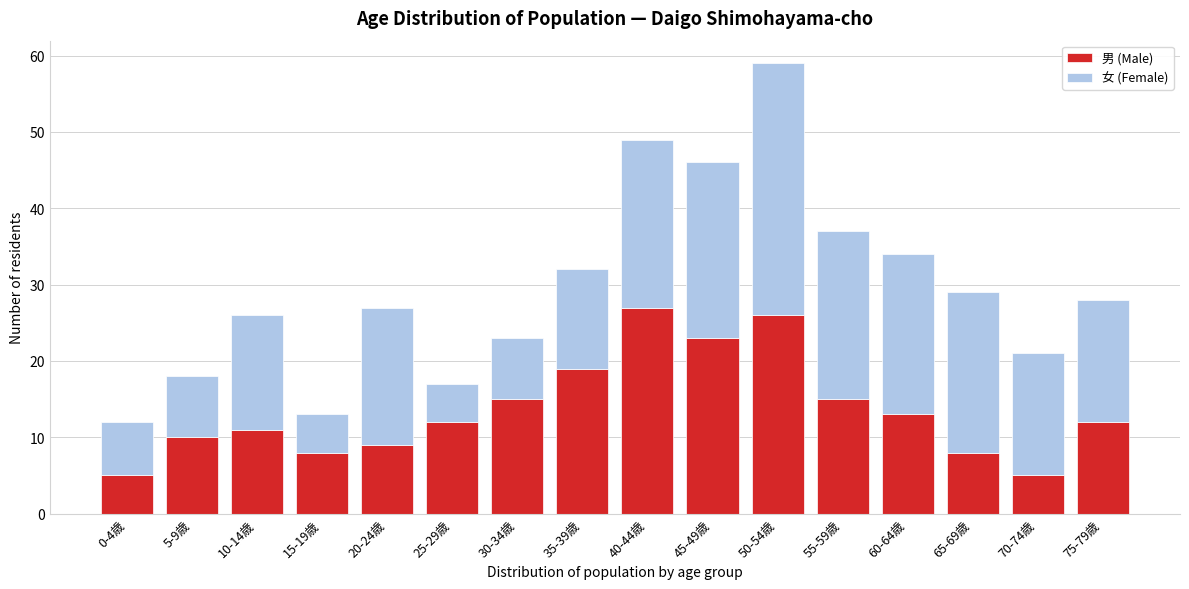

What is the difference between the maximum and minimum values in the 男 (Male) series?

22